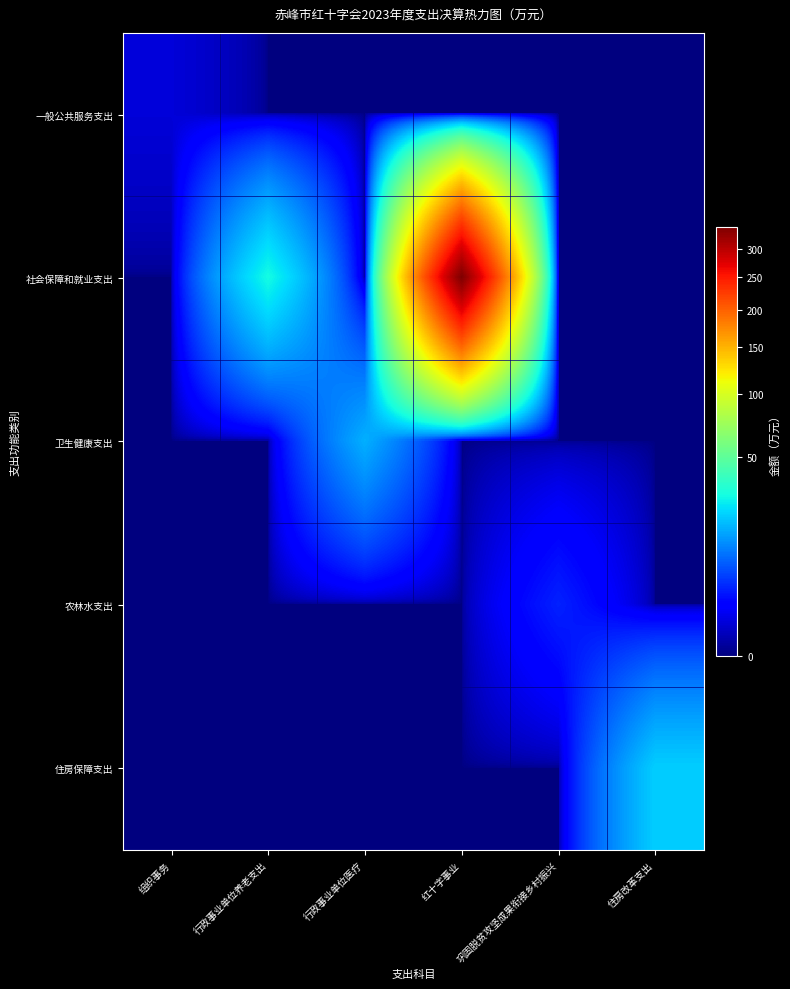

Reading left to right, list all the values displayed in this chart.

一般公共服务支出: 组织事务=0.6	行政事业单位养老支出=0.0	行政事业单位医疗=0.0	红十字事业=0.0	巩固脱贫攻坚成果衔接乡村振兴=0.0	住房改革支出=0.0
社会保障和就业支出: 组织事务=0.0	行政事业单位养老支出=29.5	行政事业单位医疗=0.0	红十字事业=342.4	巩固脱贫攻坚成果衔接乡村振兴=0.0	住房改革支出=0.0
卫生健康支出: 组织事务=0.0	行政事业单位养老支出=0.0	行政事业单位医疗=16.6	红十字事业=0.0	巩固脱贫攻坚成果衔接乡村振兴=0.0	住房改革支出=0.0
农林水支出: 组织事务=0.0	行政事业单位养老支出=0.0	行政事业单位医疗=0.0	红十字事业=0.0	巩固脱贫攻坚成果衔接乡村振兴=3.4	住房改革支出=0.0
住房保障支出: 组织事务=0.0	行政事业单位养老支出=0.0	行政事业单位医疗=0.0	红十字事业=0.0	巩固脱贫攻坚成果衔接乡村振兴=0.0	住房改革支出=21.1